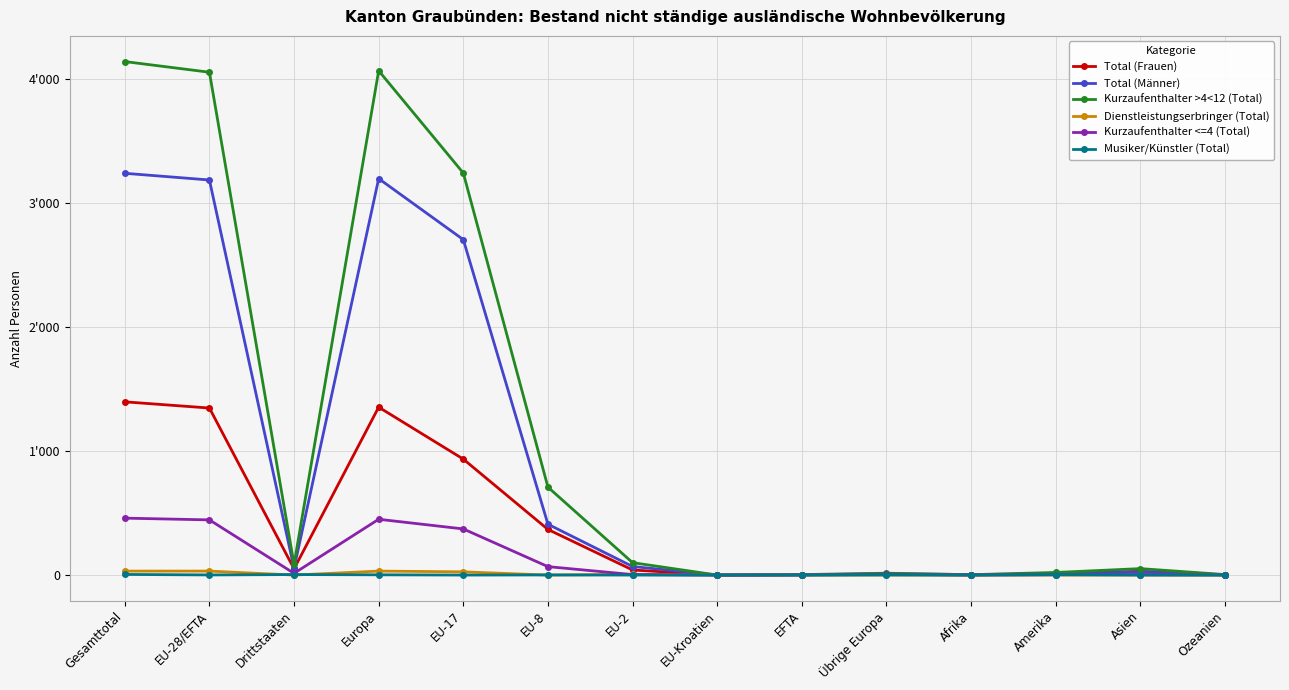

Reading left to right, what are all the values shown in this chart?

Total (Frauen): 1397	1347	50	1354	935	368	41	0	3	7	1	11	30	1
Total (Männer): 3240	3186	54	3197	2705	410	69	0	2	11	4	10	26	3
Kurzaufenthalter >4<12 (Total): 4141	4055	86	4067	3242	709	100	0	4	15	3	21	52	4
Dienstleistungserbringer (Total): 32	32	0	32	26	0	6	0	0	0	0	0	0	0
Kurzaufenthalter <=4 (Total): 459	445	14	450	372	68	4	0	1	5	1	3	4	1
Musiker/Künstler (Total): 5	1	4	2	0	1	0	0	0	1	0	3	0	0